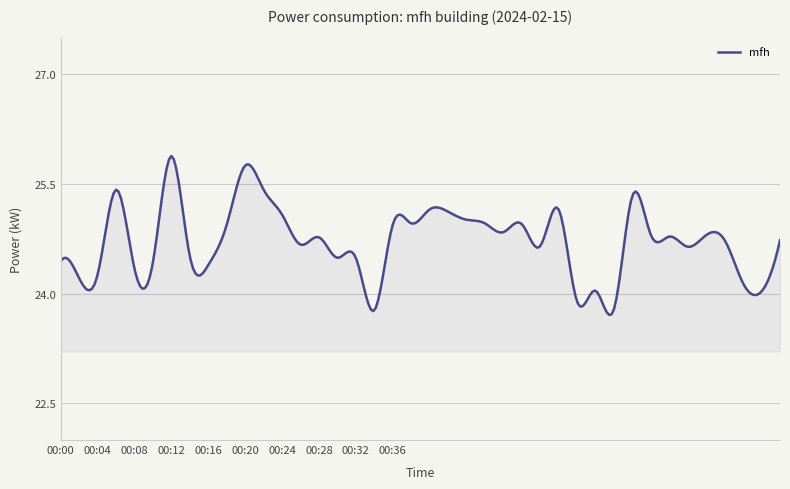

What is the maximum value shown in the chart?

25.9